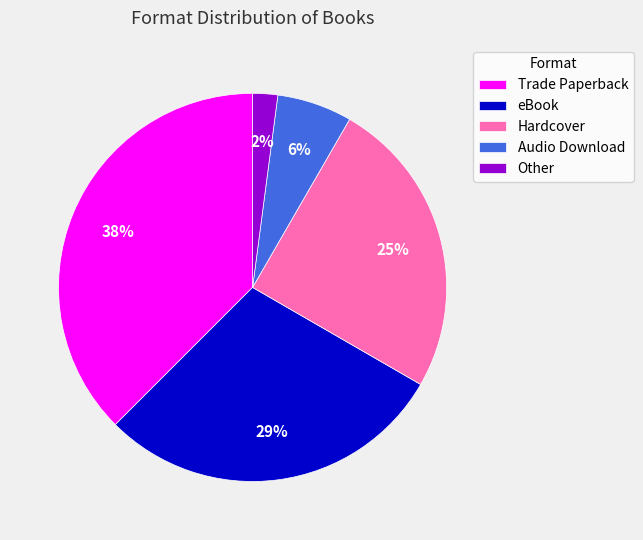

To the nearest percent, what percentage of the pie is Audio Download?

6%